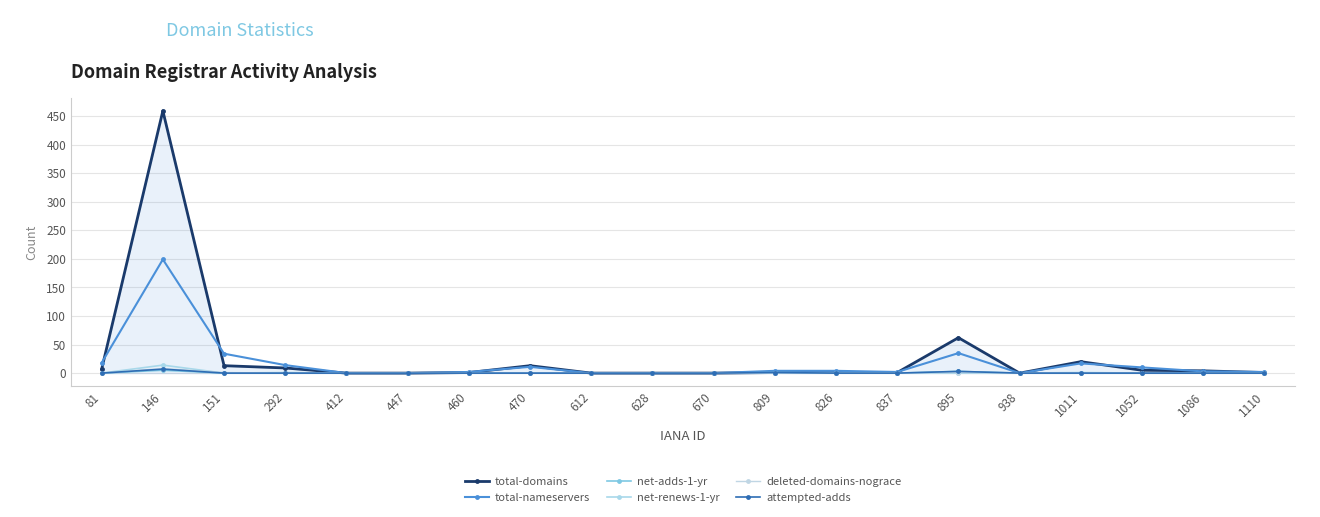

The value of deleted-domains-nograce at 1086 is 6. True or false?

False